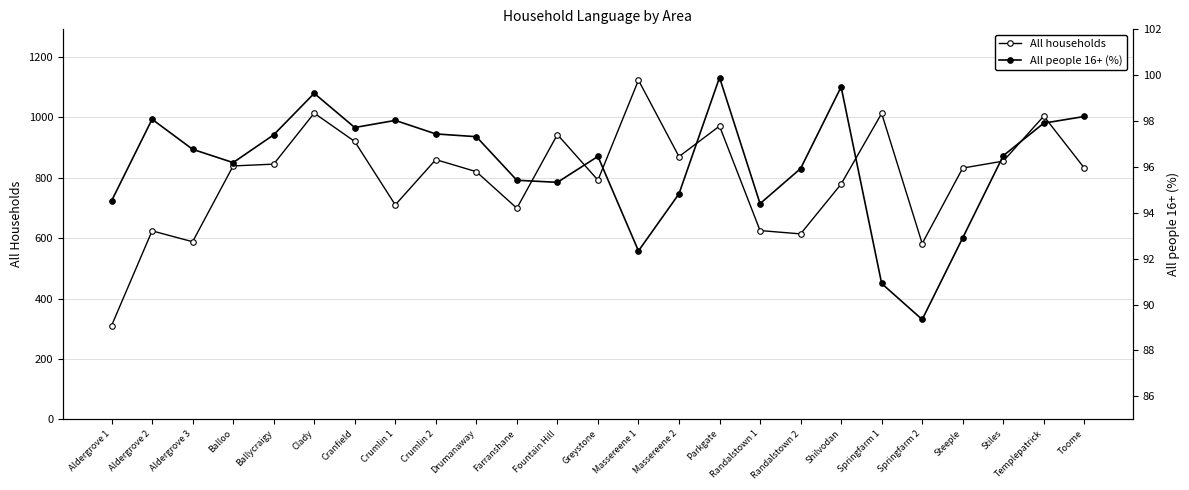

True or false: All people 16+ (%) and All households intersect in this chart.

False